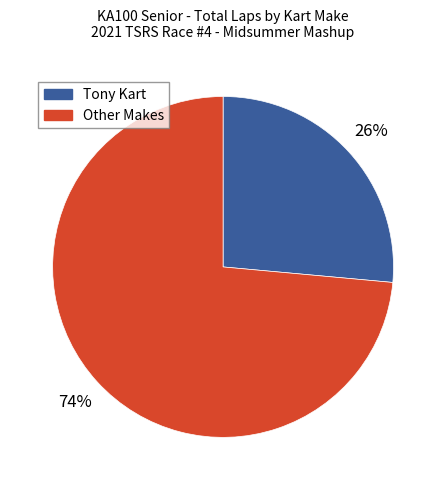

Is there any slice that represents more than half of the pie?

Yes